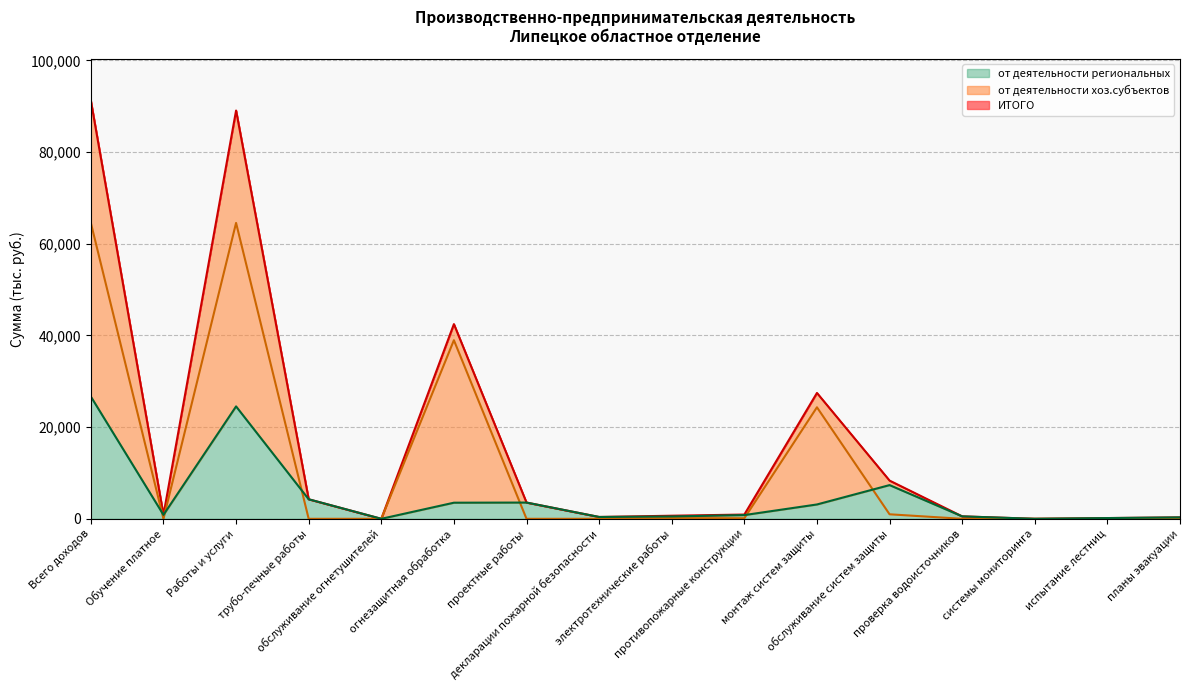

What is the label of the 13th point from the right?

трубо-печные работы